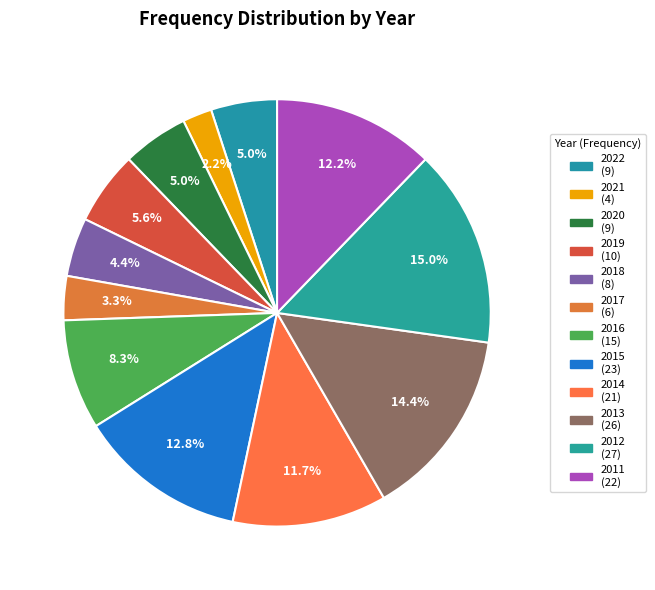

What percentage is the 2017 slice, to the nearest percent?

3%